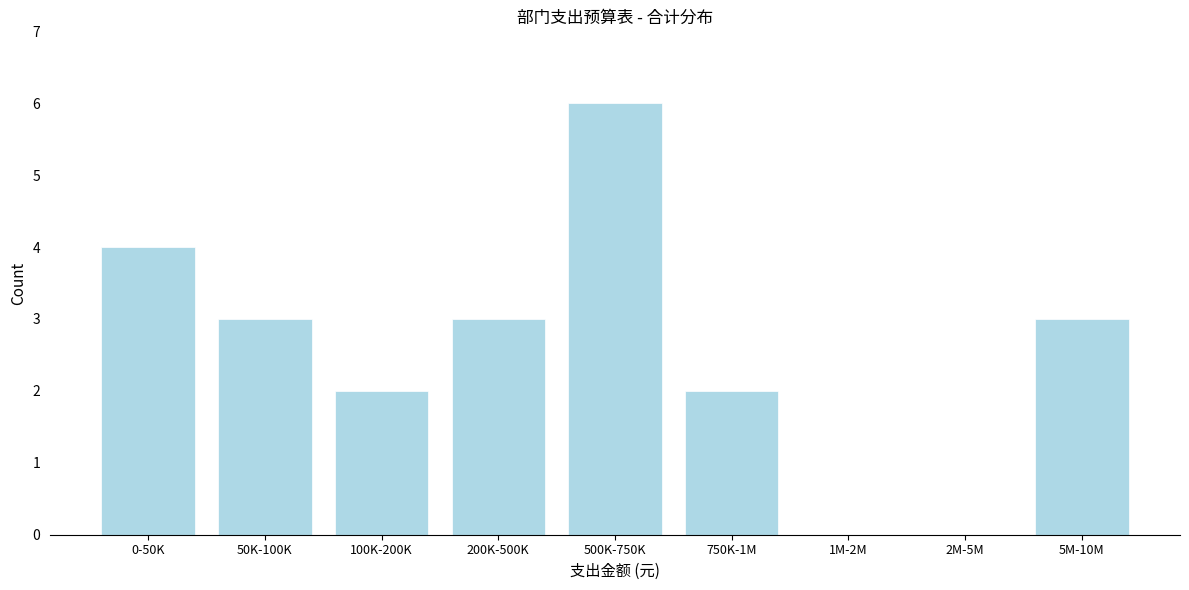

Reading right to left, list all the values displayed in this chart.

5M-10M=3	2M-5M=0	1M-2M=0	750K-1M=2	500K-750K=6	200K-500K=3	100K-200K=2	50K-100K=3	0-50K=4